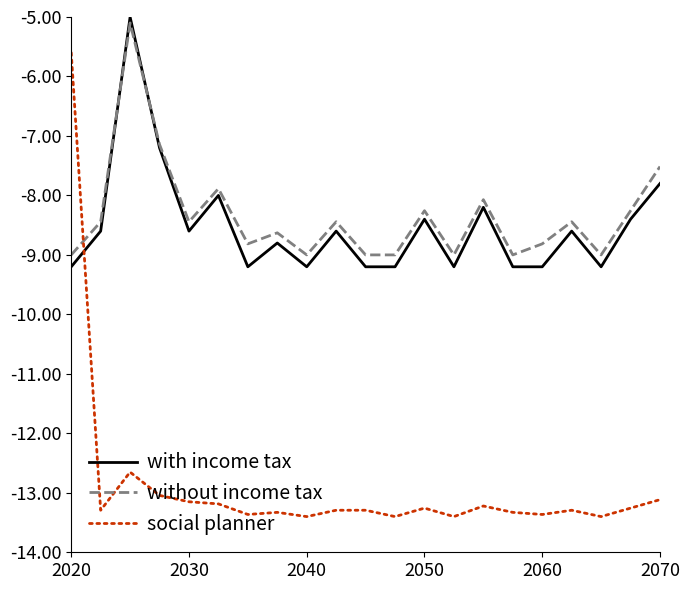

What is the minimum value for with income tax?

-9.2